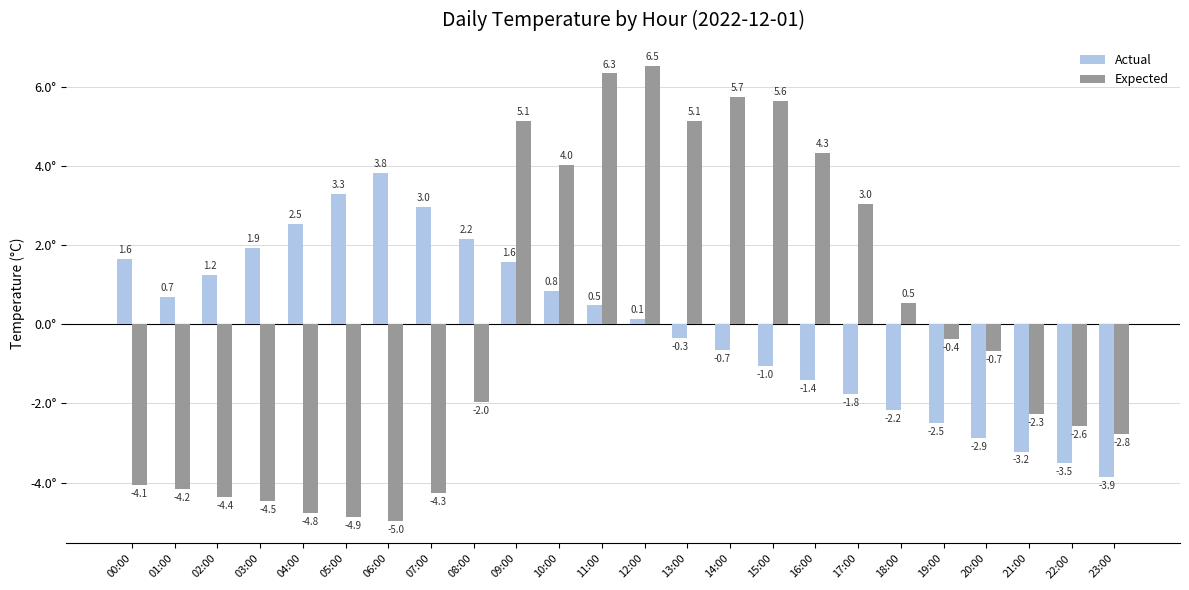

List the series in order of their peak value, highest first.

Expected, Actual